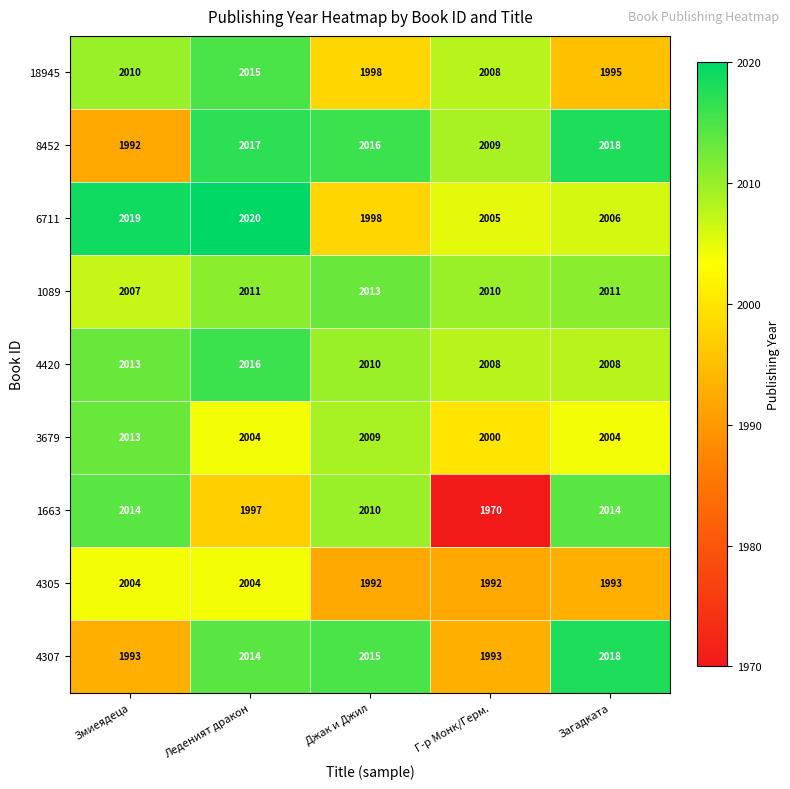

Where does the 3679 series first go above 2004?

Змиеядеца